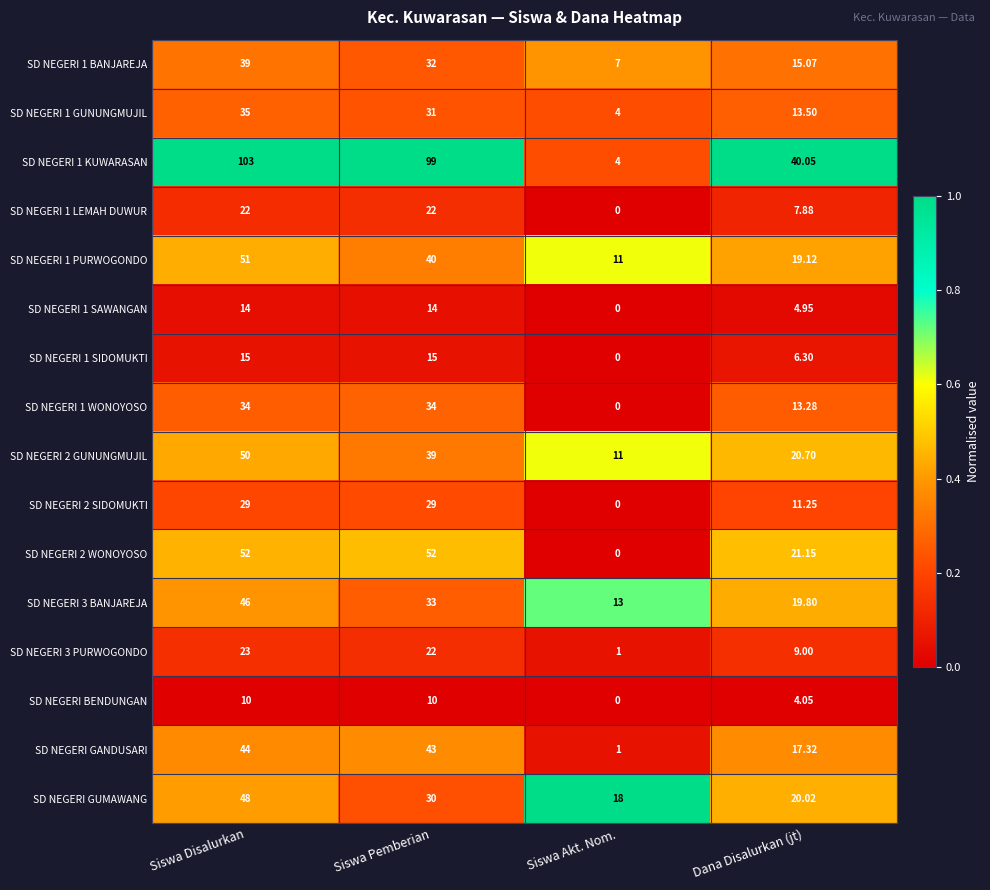

At which label does SD NEGERI 2 GUNUNGMUJIL reach its minimum?

Siswa Akt. Nom.